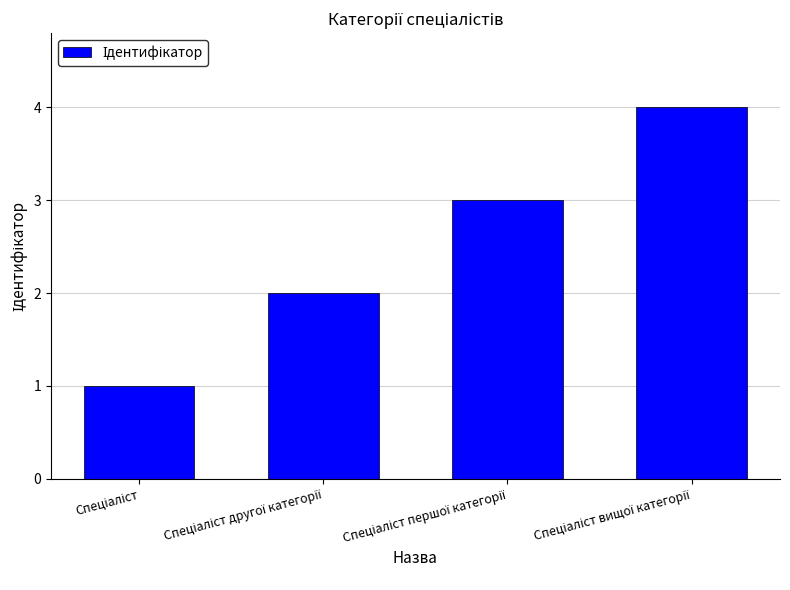

What is the sum of all values?

10